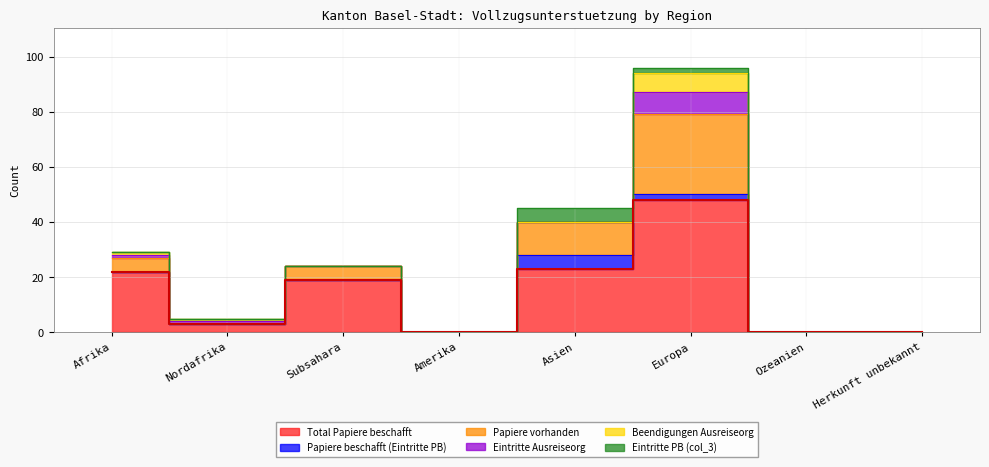

Count the number of categories in the chart.

8